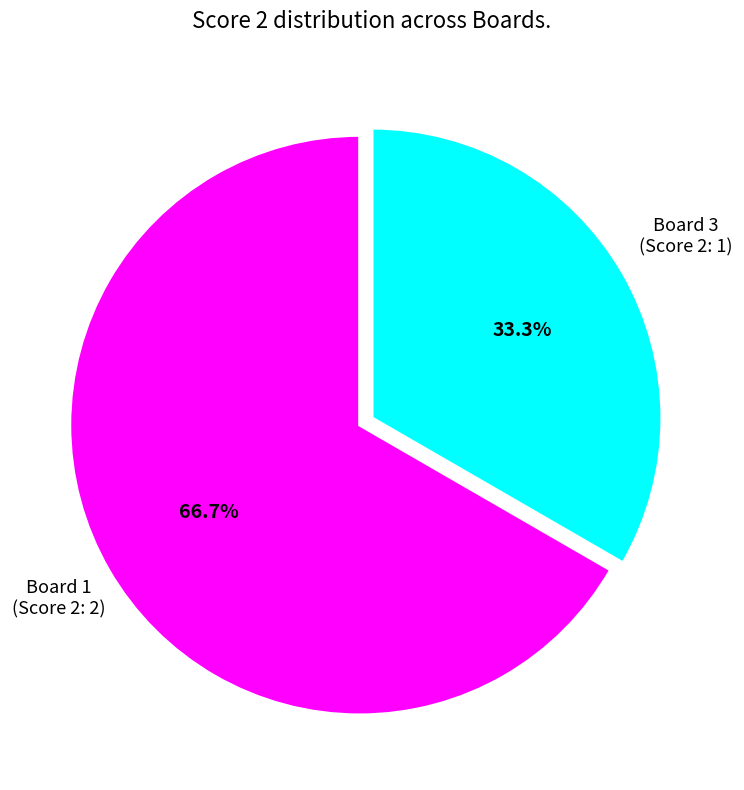

Does any single category account for the majority?

Yes